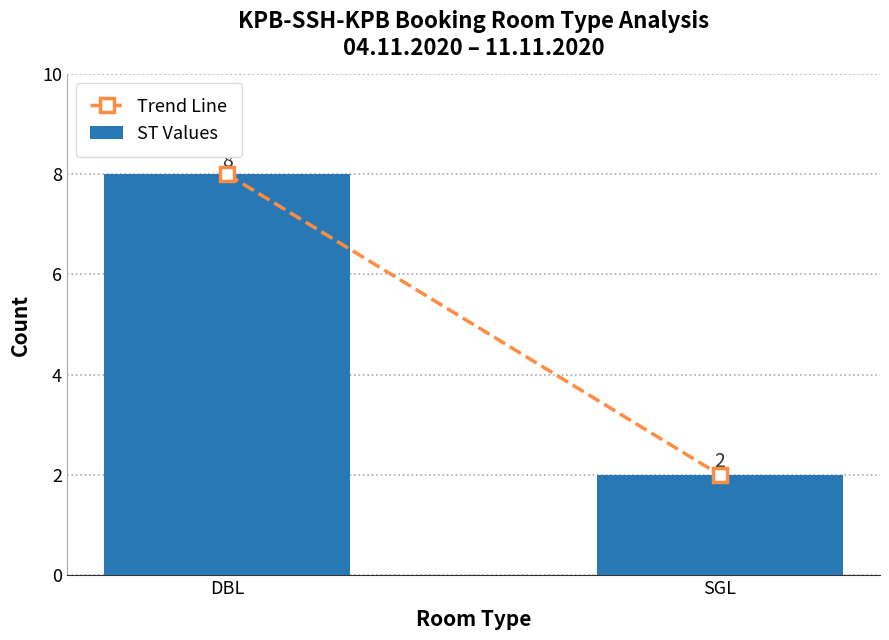

What is the sum of the values at DBL and SGL?

10